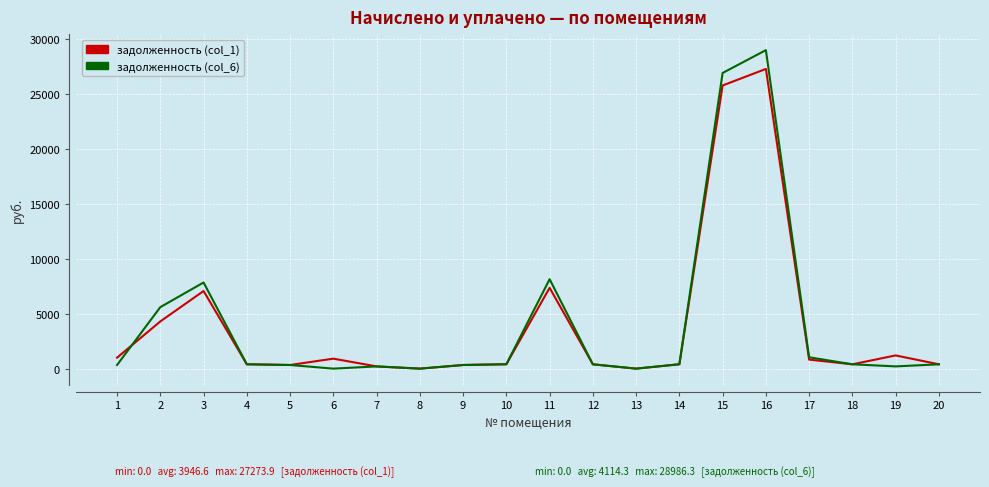

Is it true that задолженность (col_1) equals 6228.4 at 2?

False